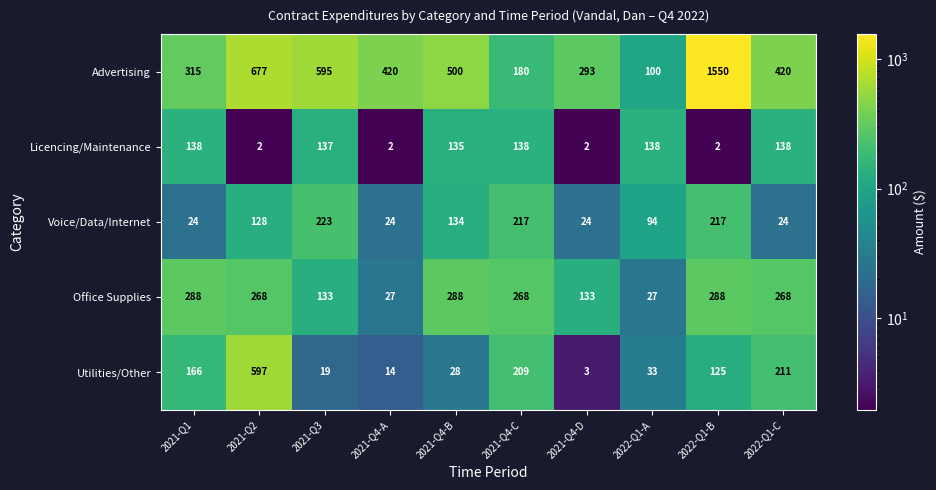

Rank the series by their maximum value, from highest to lowest.

Advertising, Utilities/Other, Office Supplies, Voice/Data/Internet, Licencing/Maintenance